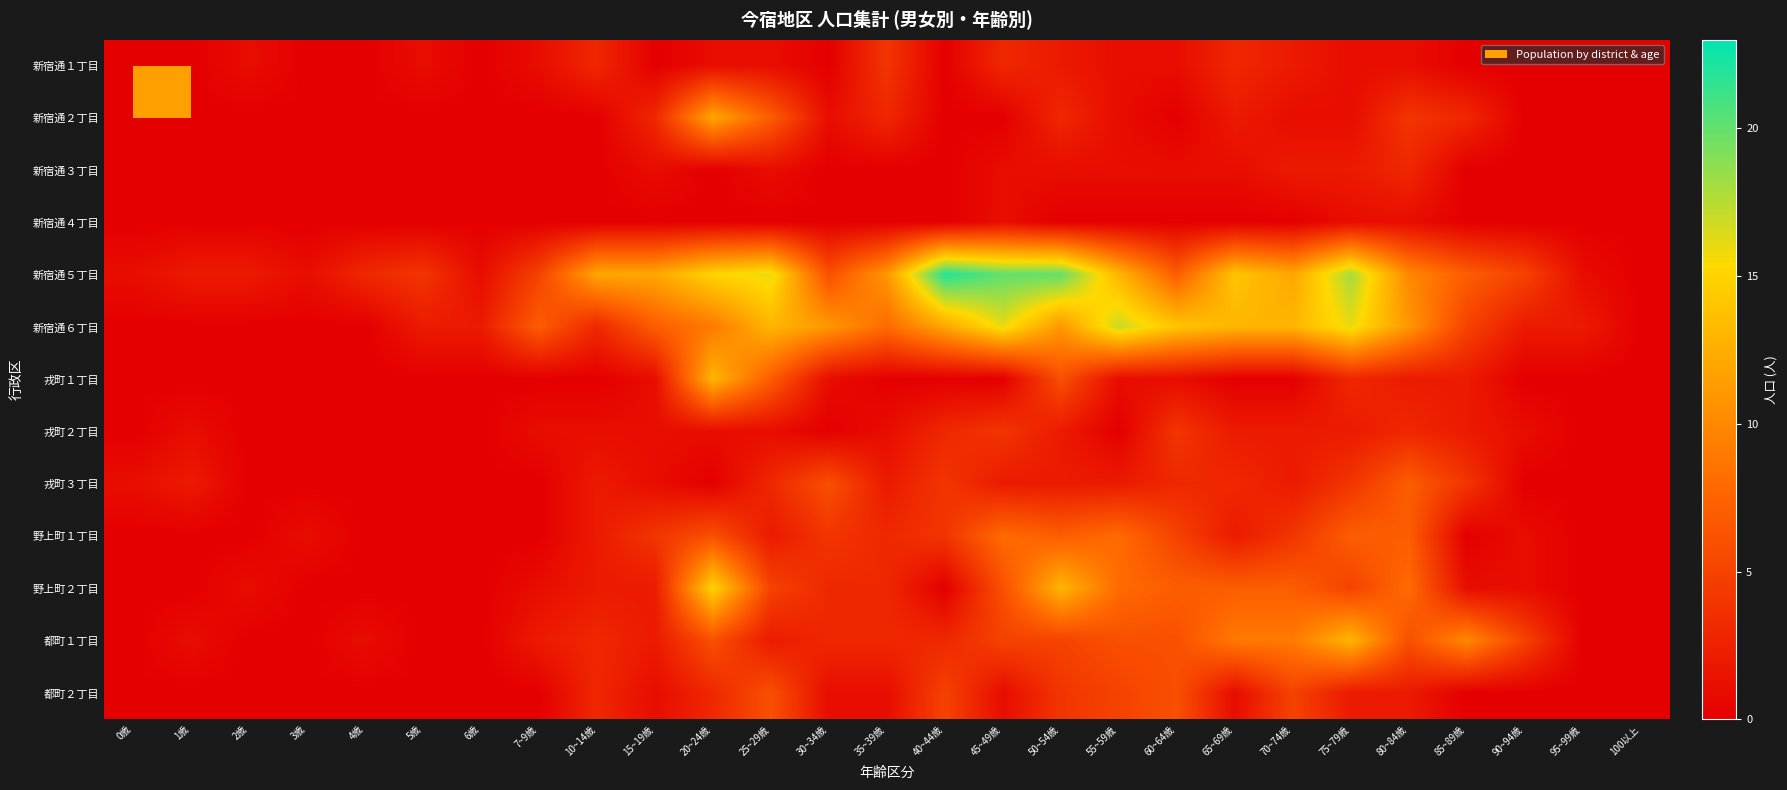

Which series has the largest range (max minus min)?

新宿通５丁目